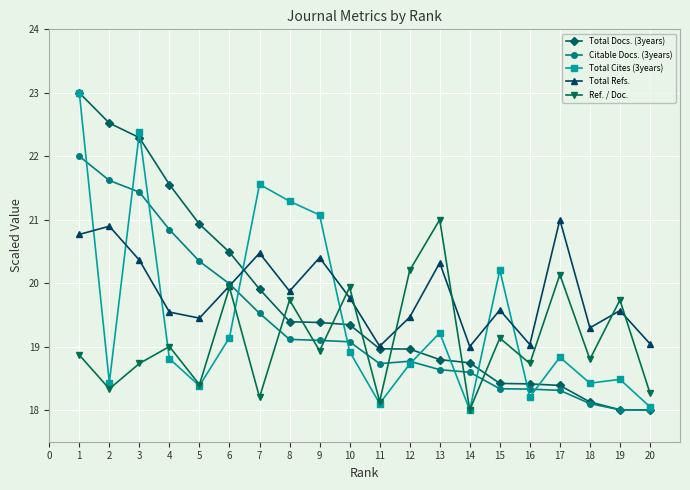

Does the chart display data point markers on the line(s)?

Yes